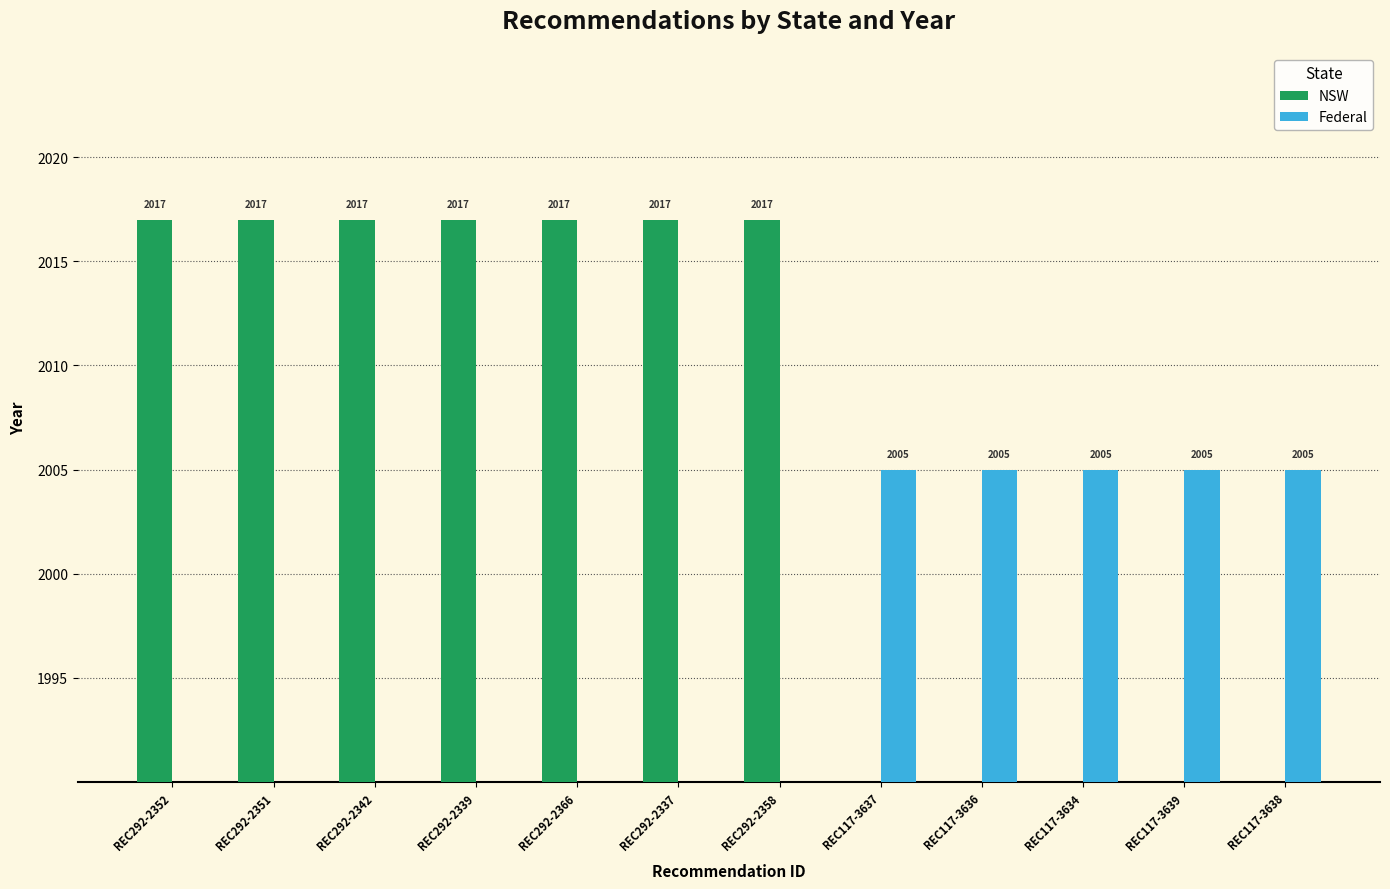

Rank the categories by Federal value from lowest to highest.

REC292-2352, REC292-2351, REC292-2342, REC292-2339, REC292-2366, REC292-2337, REC292-2358, REC117-3637, REC117-3636, REC117-3634, REC117-3639, REC117-3638